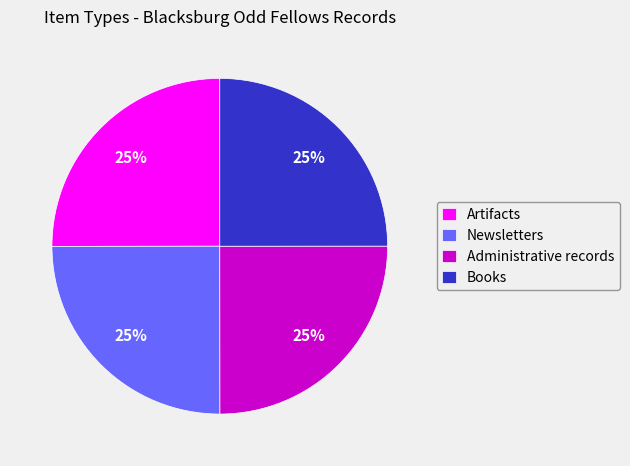

True or false: Books accounts for 25% of the total.

True